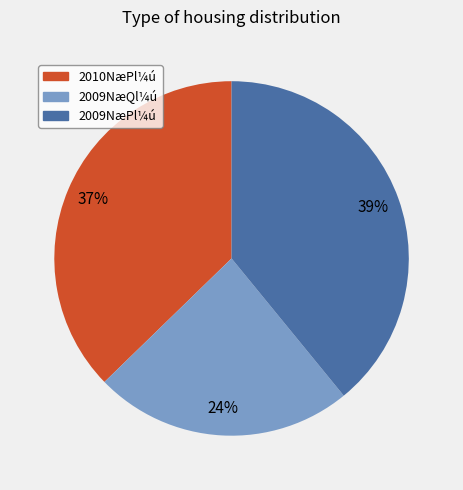

Is there a majority slice in this chart?

No